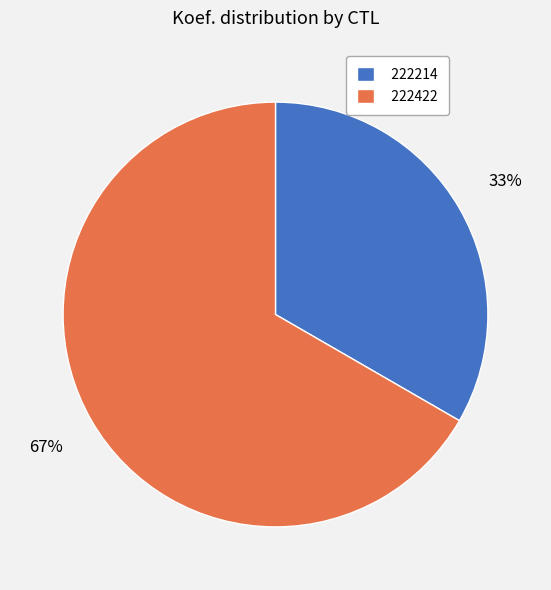

Is it true that 222214 is 44% of the pie?

False